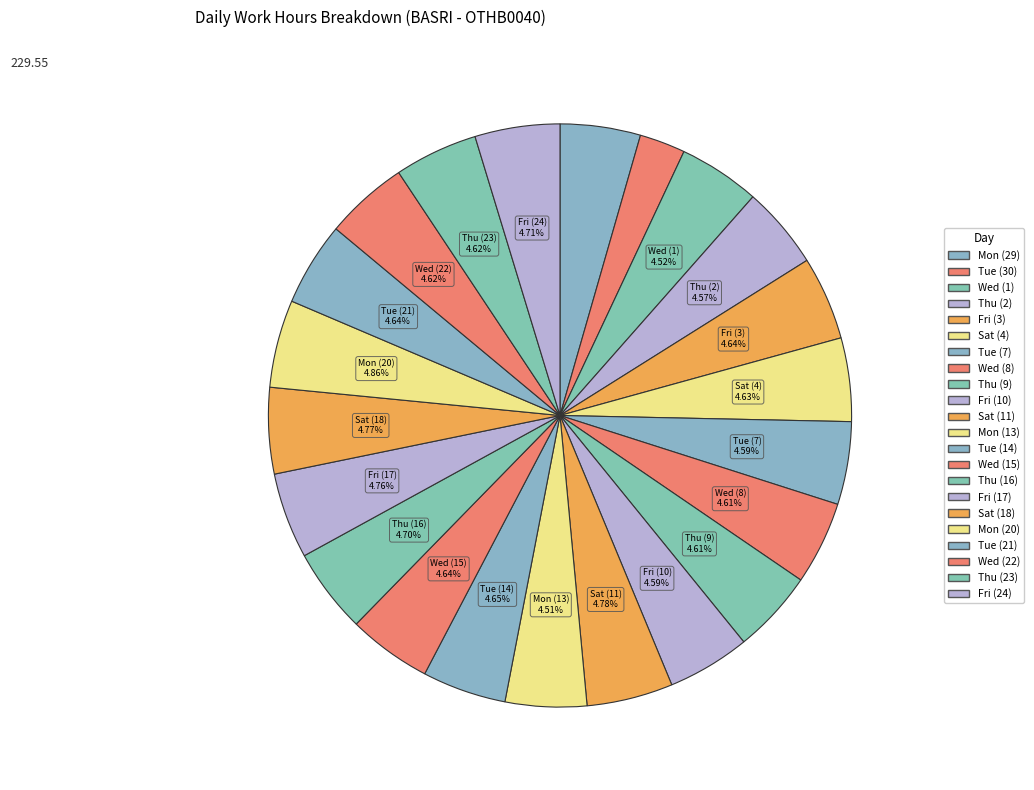

True or false: Fri (24) accounts for 1% of the total.

False